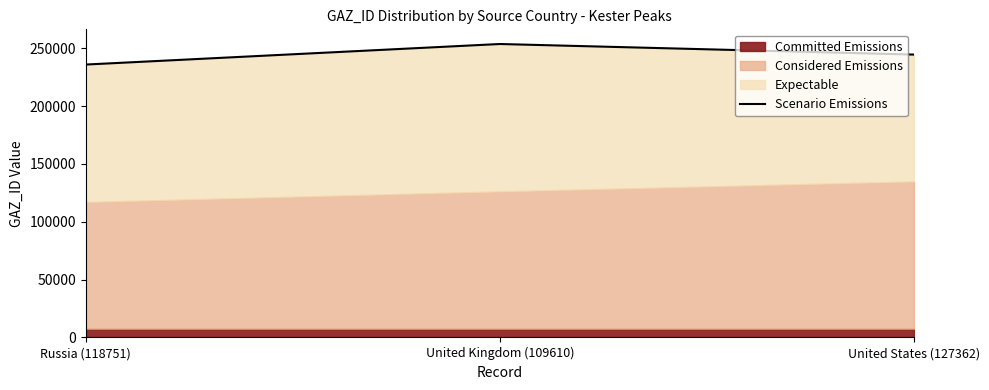

What is the sum of all values?

733892